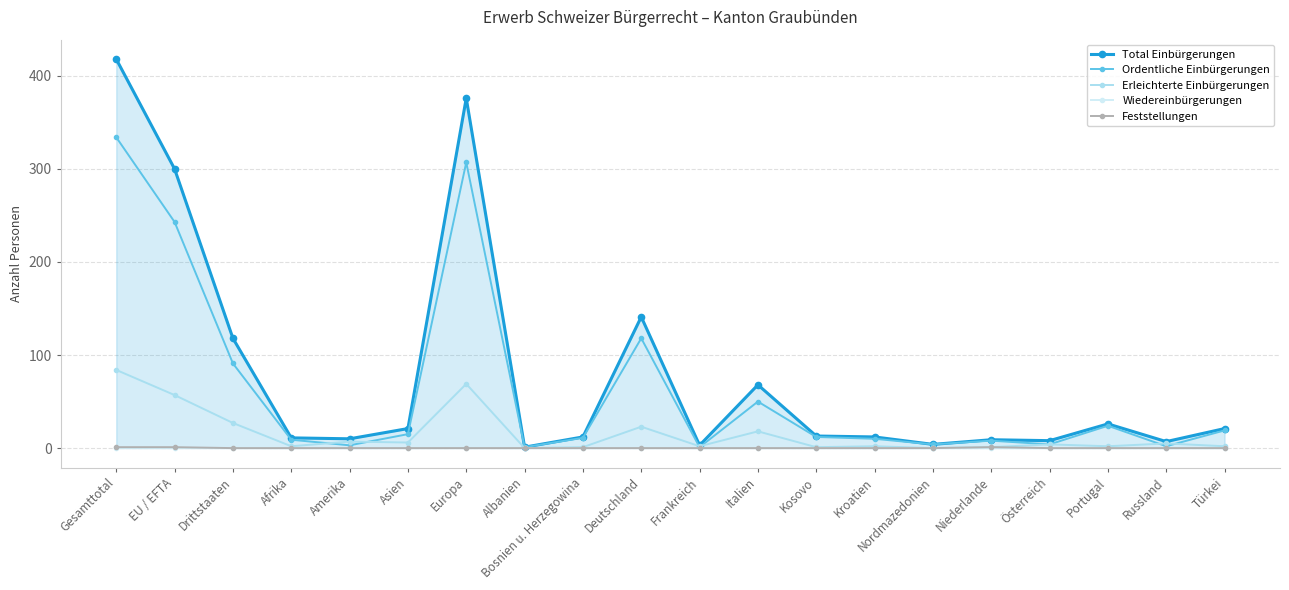

Is it true that Ordentliche Einbürgerungen equals 2 at Russland?

True